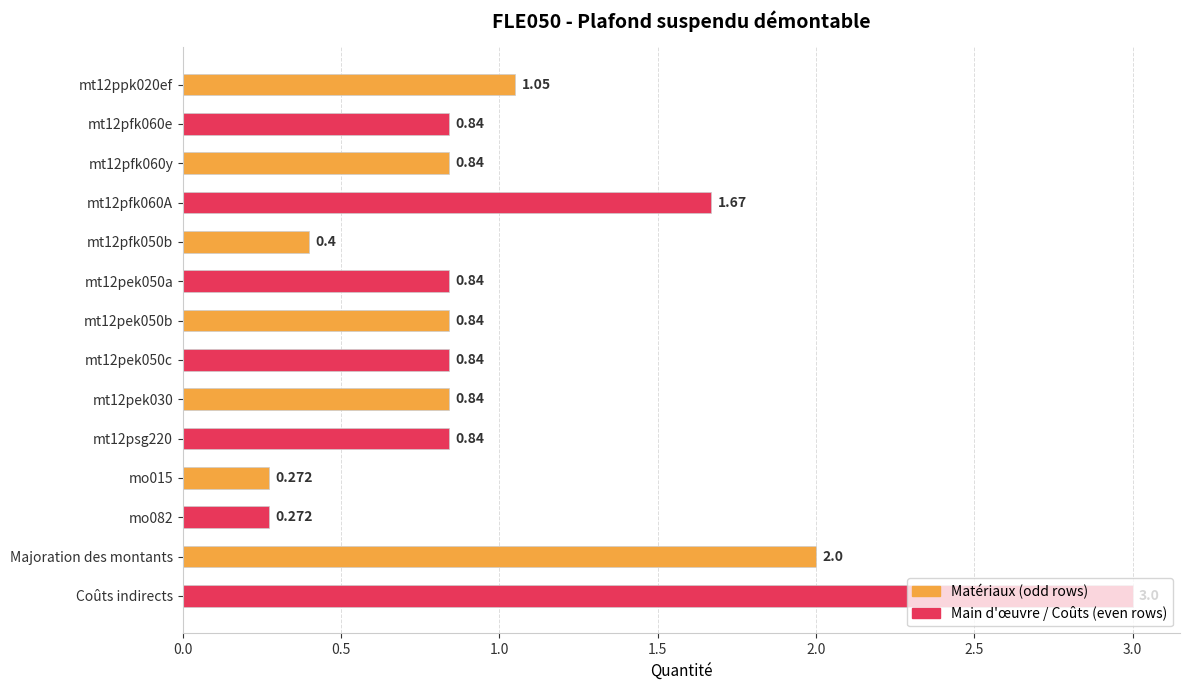

Which category has the highest value across all series?

Coûts indirects